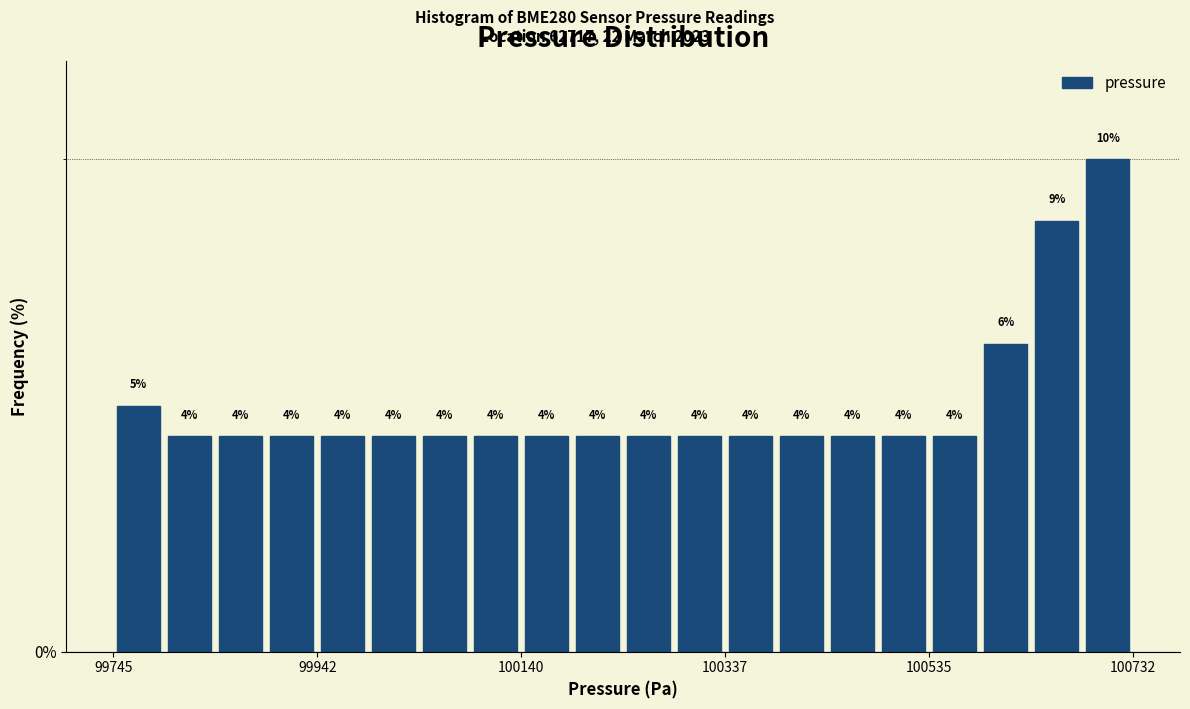

Around what value on the x-axis is the tallest bar? Give the approximate position of its centre, as read against the axis.

100700